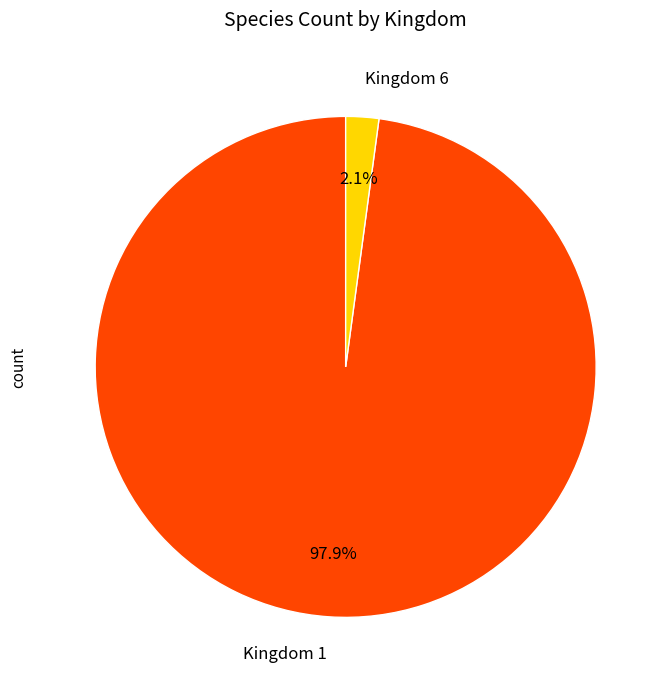

Rank the categories by value from lowest to highest.

Kingdom 6, Kingdom 1